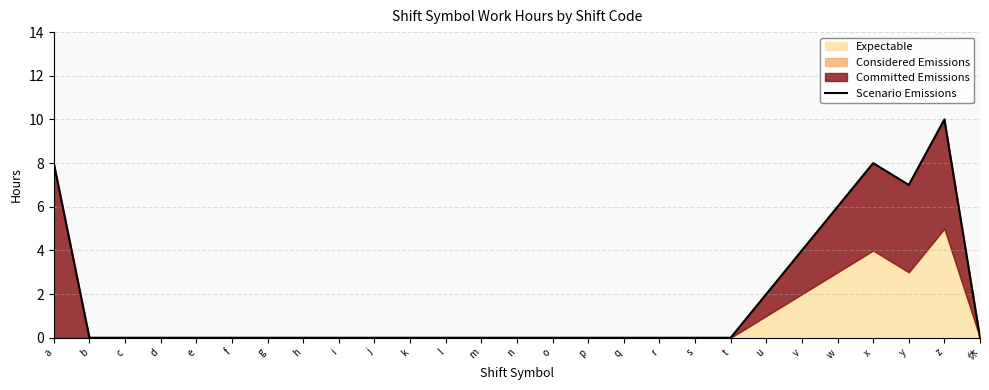

What is the average value?

2